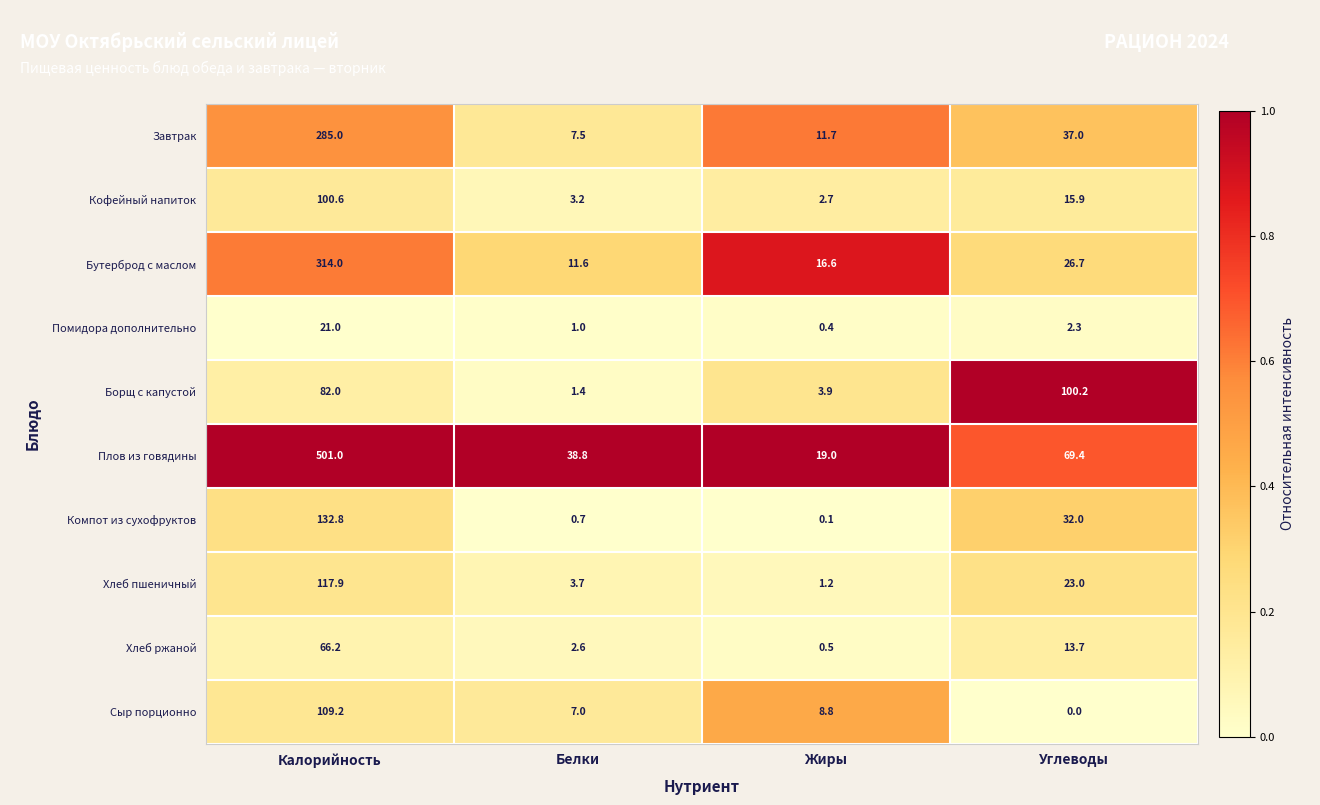

At Жиры, list the series in order from largest to smallest.

Плов из говядины, Бутерброд с маслом, Завтрак, Сыр порционно, Борщ с капустой, Кофейный напиток, Хлеб пшеничный, Хлеб ржаной, Помидора дополнительно, Компот из сухофруктов